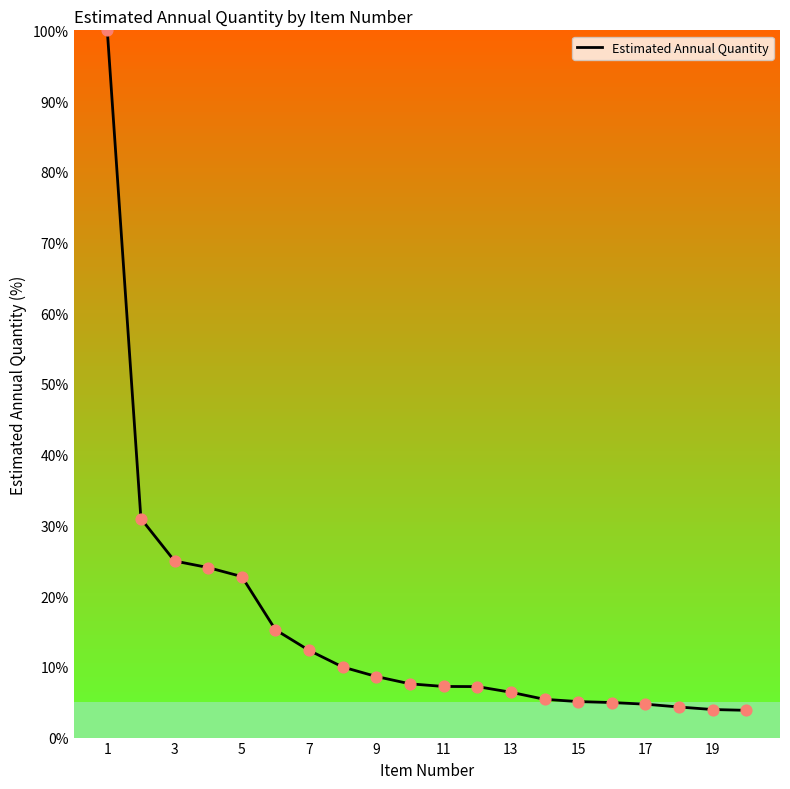

What is the minimum value shown in the chart?

3.9